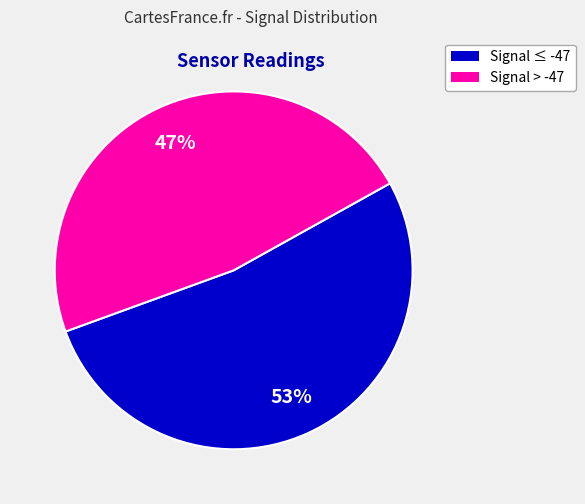

Is there a majority slice in this chart?

Yes